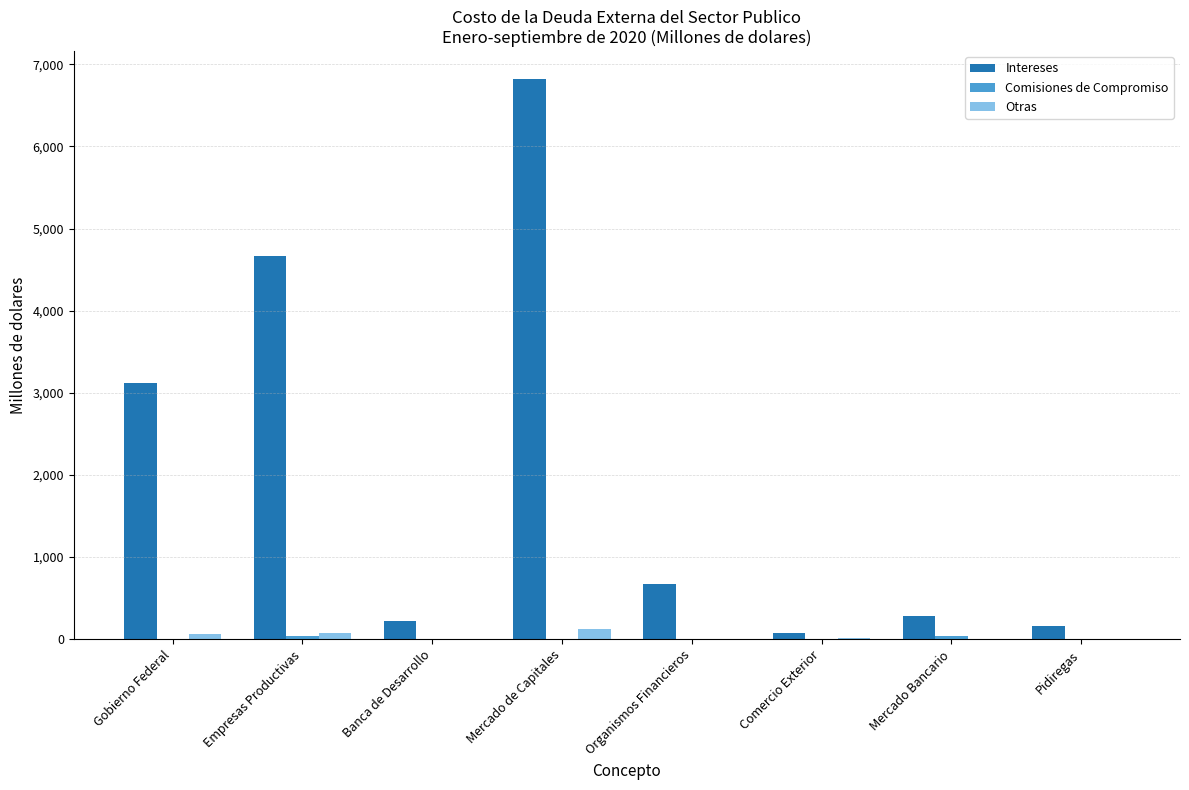

What is the sum of the Intereses values at Pidiregas and Mercado de Capitales?

6977.8